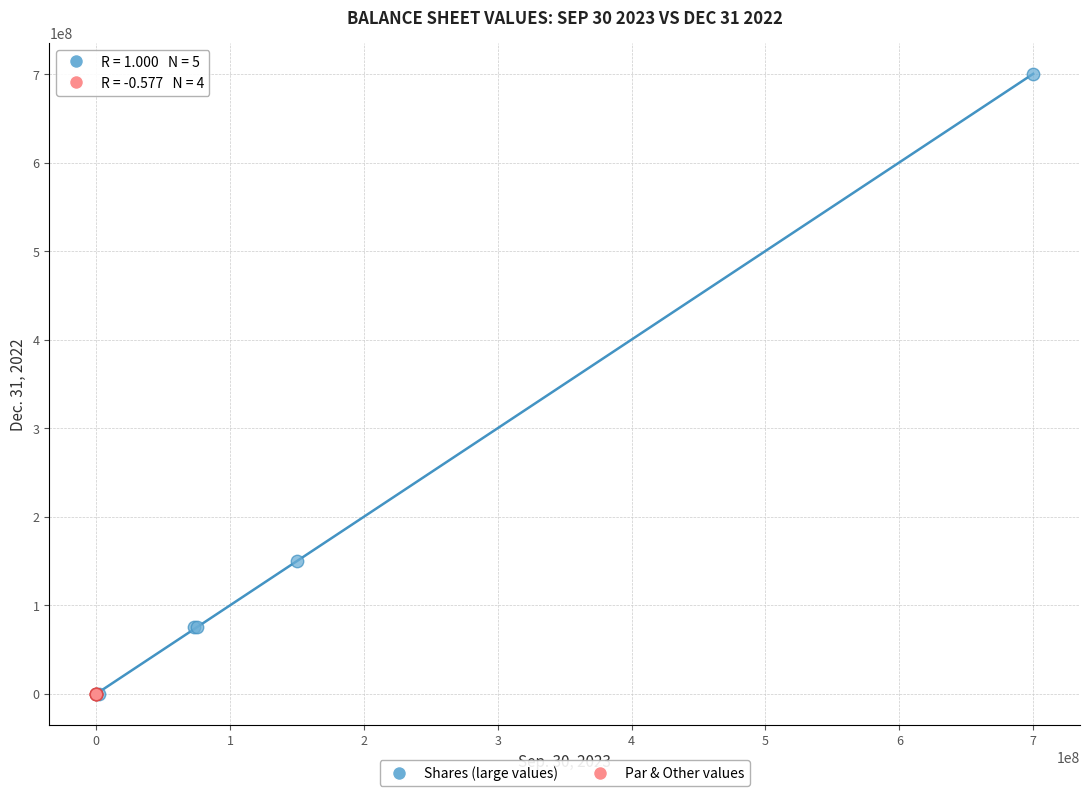

Which series has the widest spread of Y values?

Shares (large values)